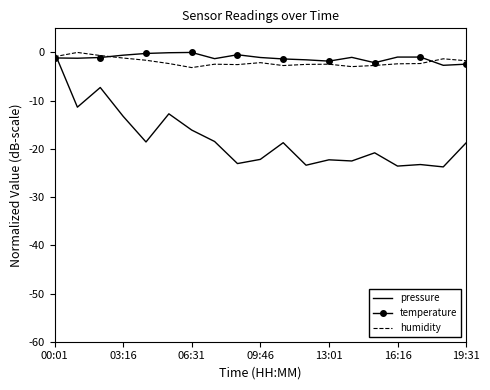

Which series ends up on top after the final intersection of temperature and pressure?

temperature